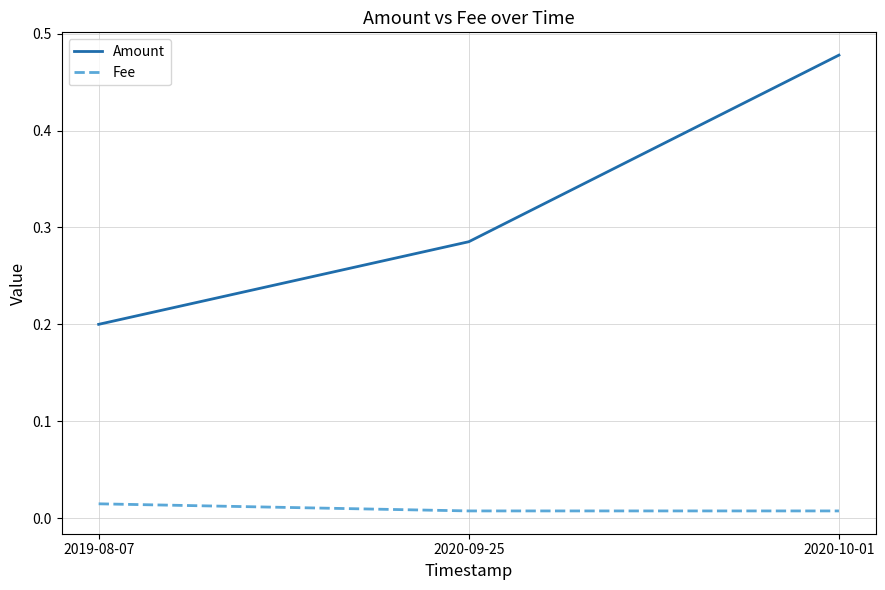

Which series has the largest total across all categories?

Amount